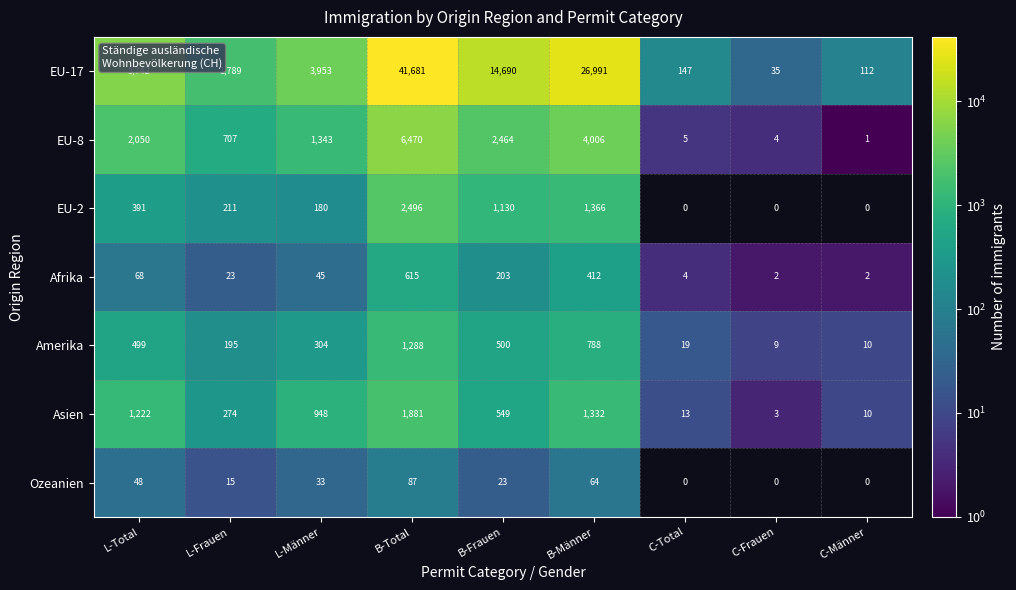

What is the spread (max minus min) of values at B-Total?

41594